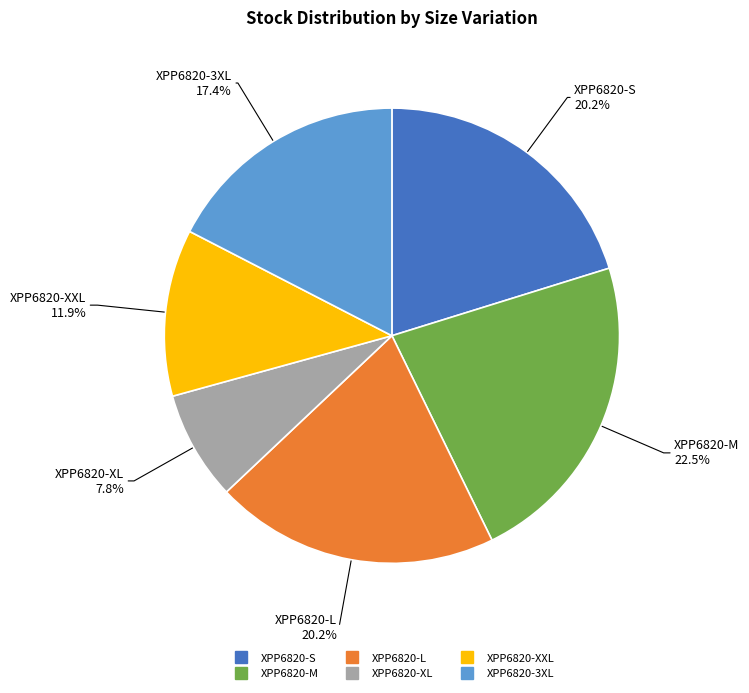

Is it true that XPP6820-S is 20% of the pie?

True